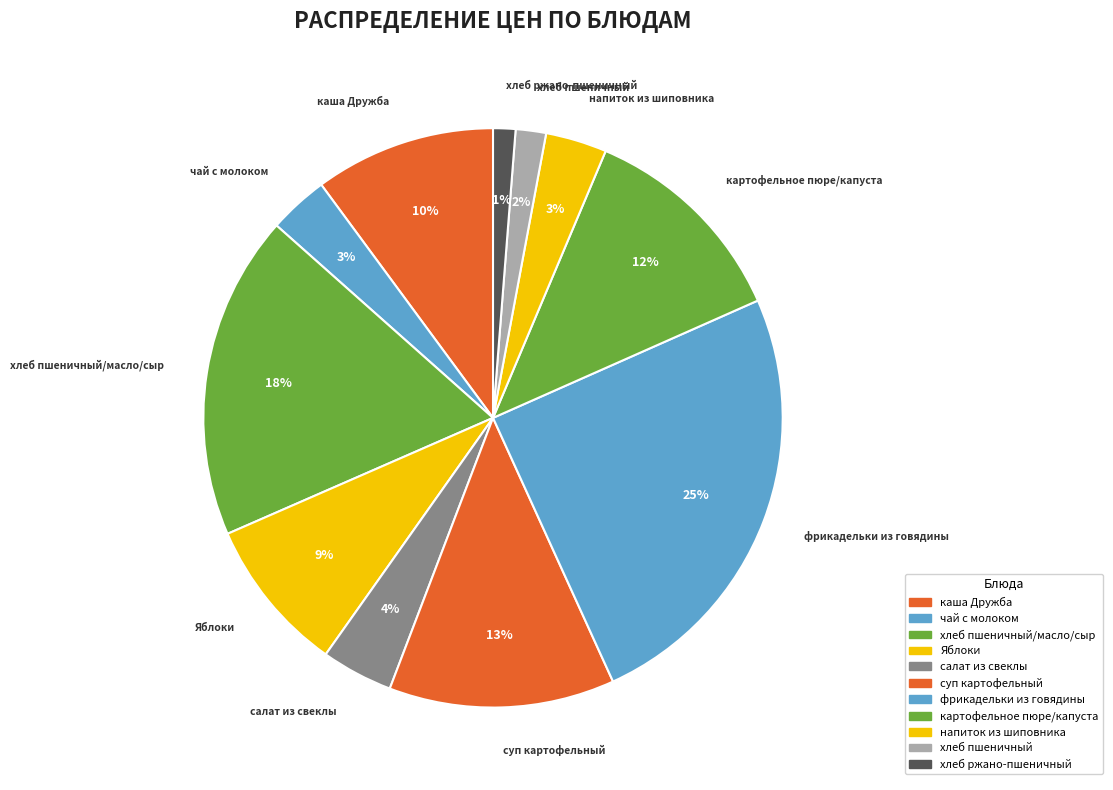

Is there any slice that represents more than half of the pie?

No